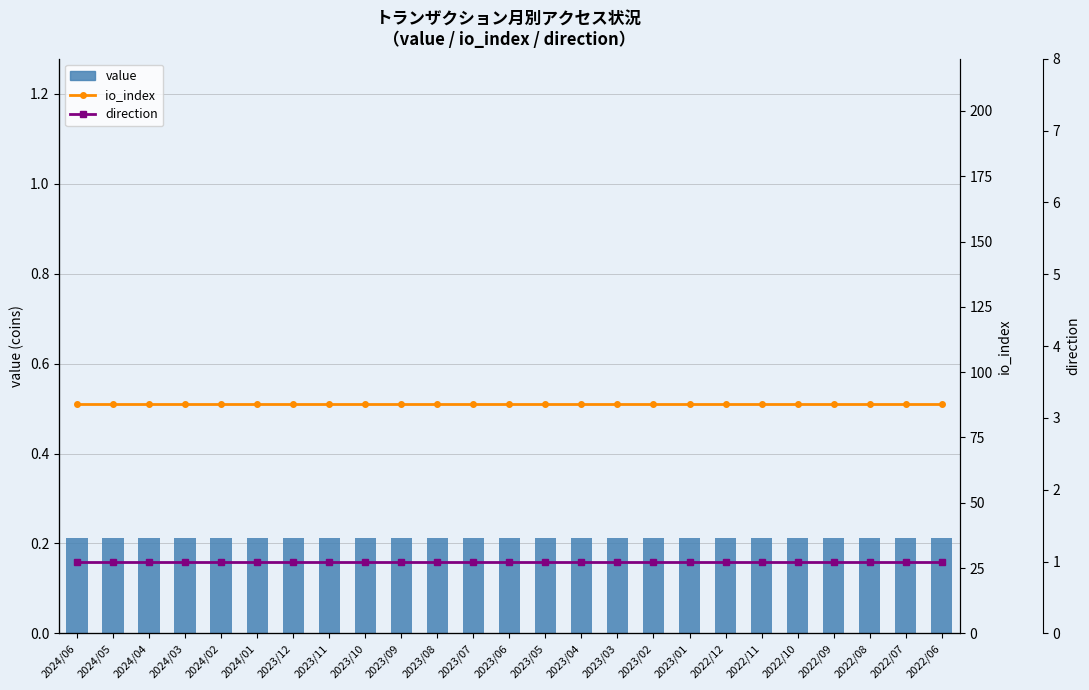

What is the sum of the direction values at 2023/03 and 2022/07?

2.0